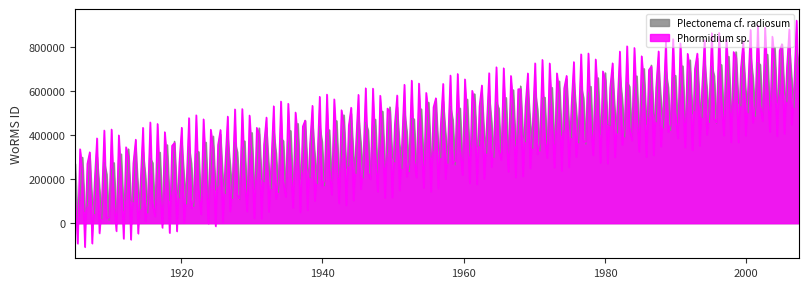

What is the average value?

492390